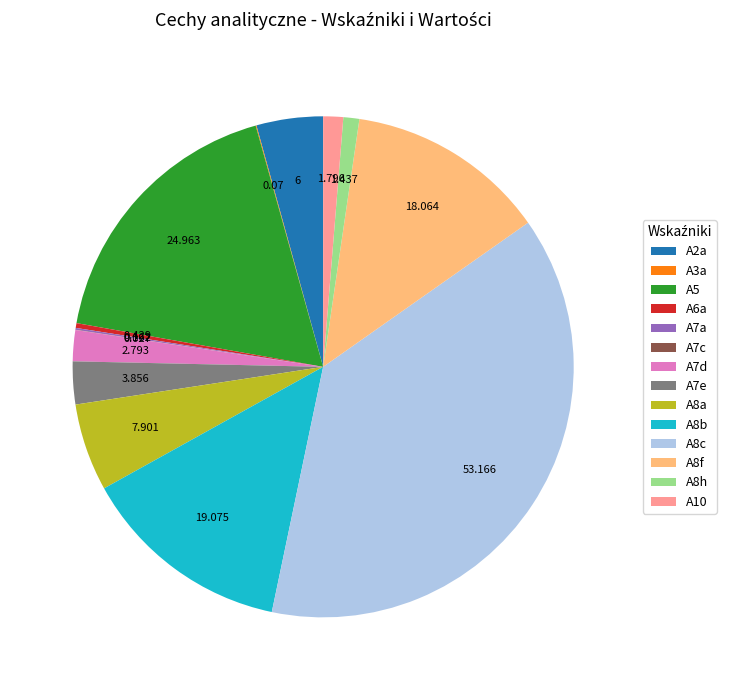

Which category has the biggest portion of the pie?

A8c